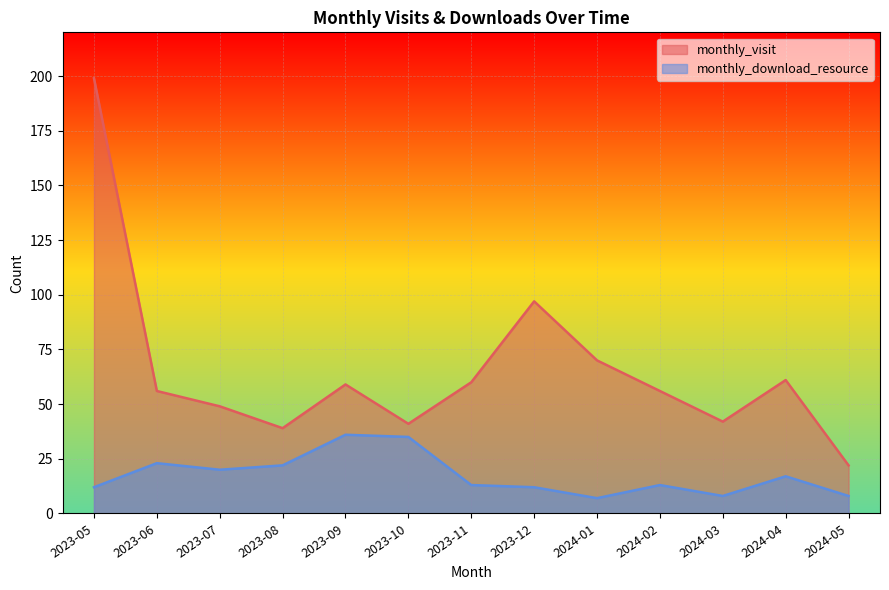

Which category has the lowest value across all series?

2024-01